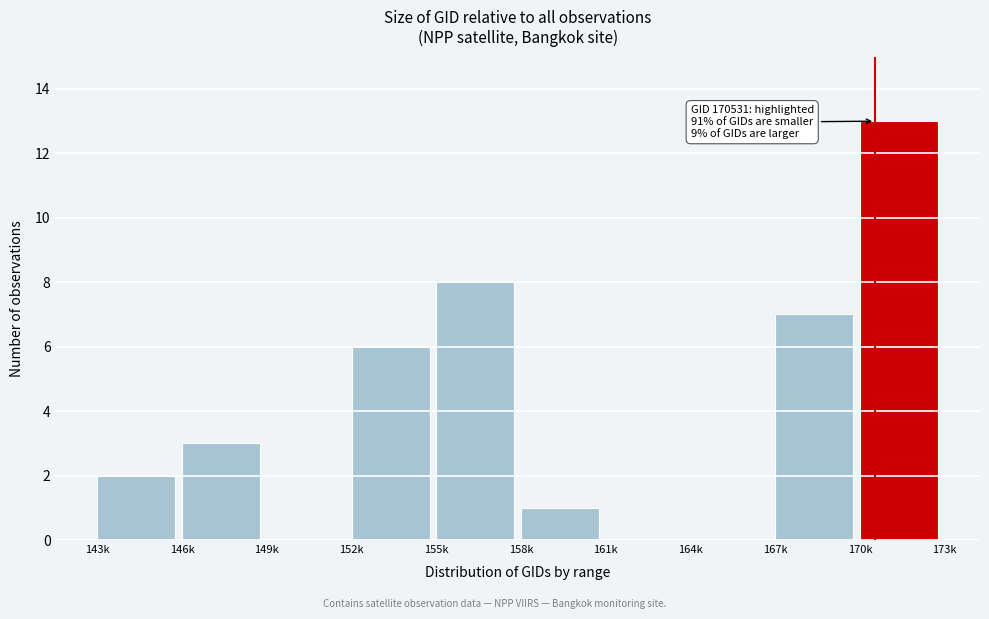

Reading left to right, list all the values displayed in this chart.

143k=2	146k=3	149k=0	152k=6	155k=8	158k=1	161k=0	164k=0	167k=7	170k=13